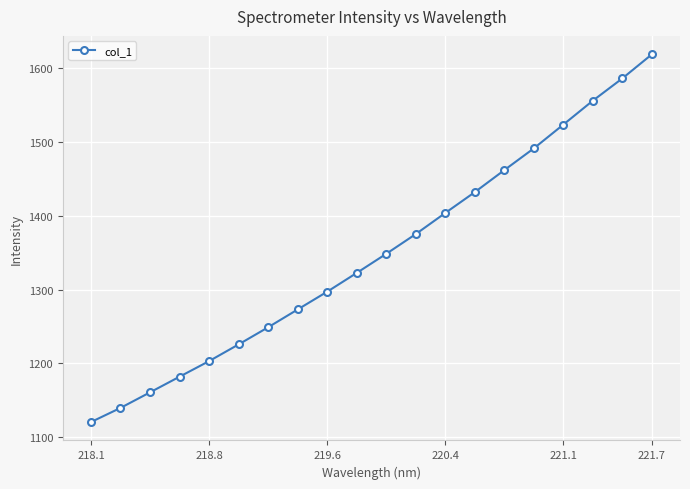

True or false: there are more than 2 points higher than both neighbors.

False